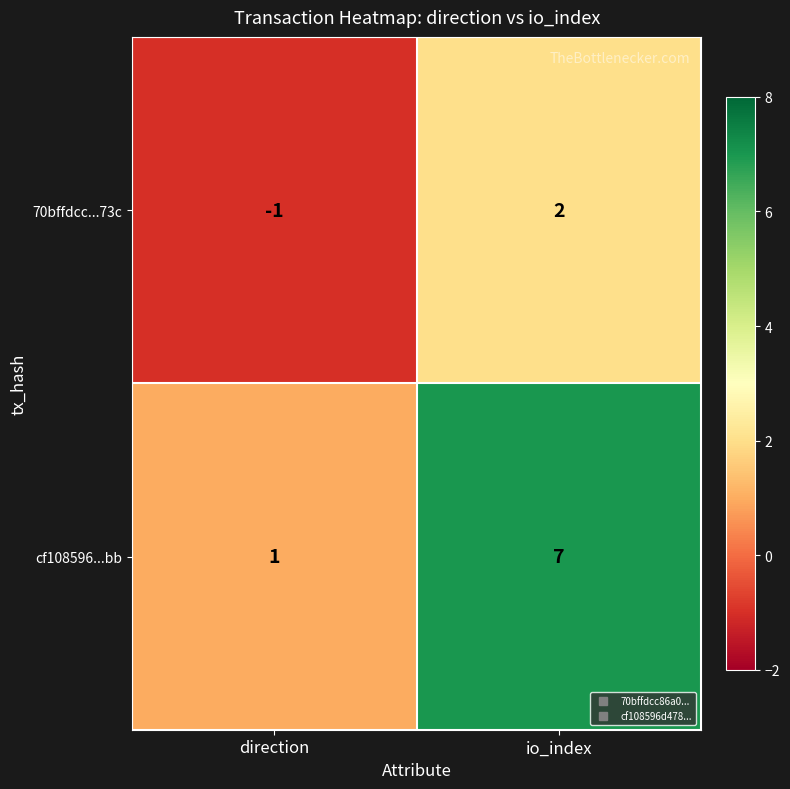

What is the sum of all cf108596...bb values?

8